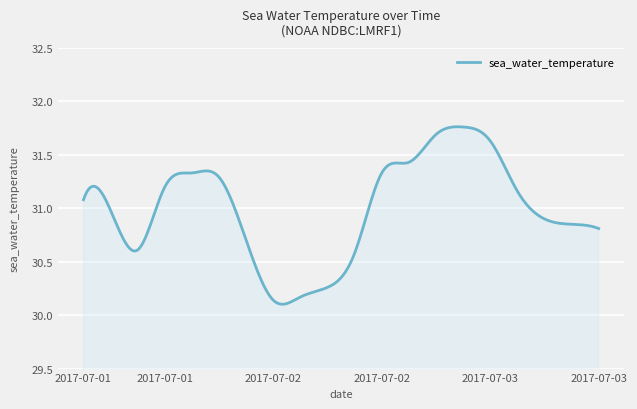

What is the difference between the second highest and second lowest values?

1.7